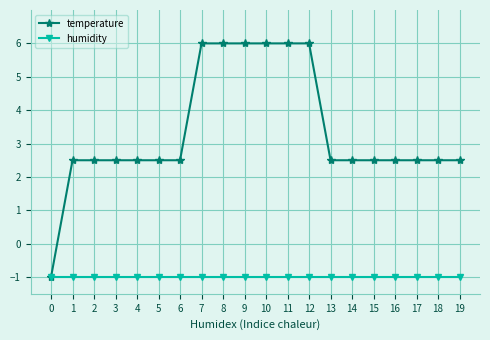

What is the lowest value of the humidity series?

-1.0